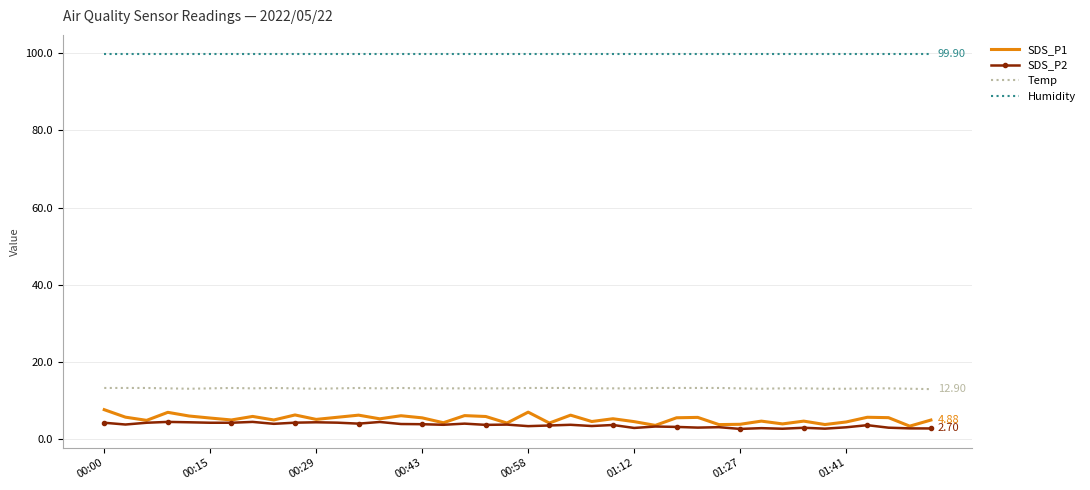

Which series has the largest range (max minus min)?

SDS_P1